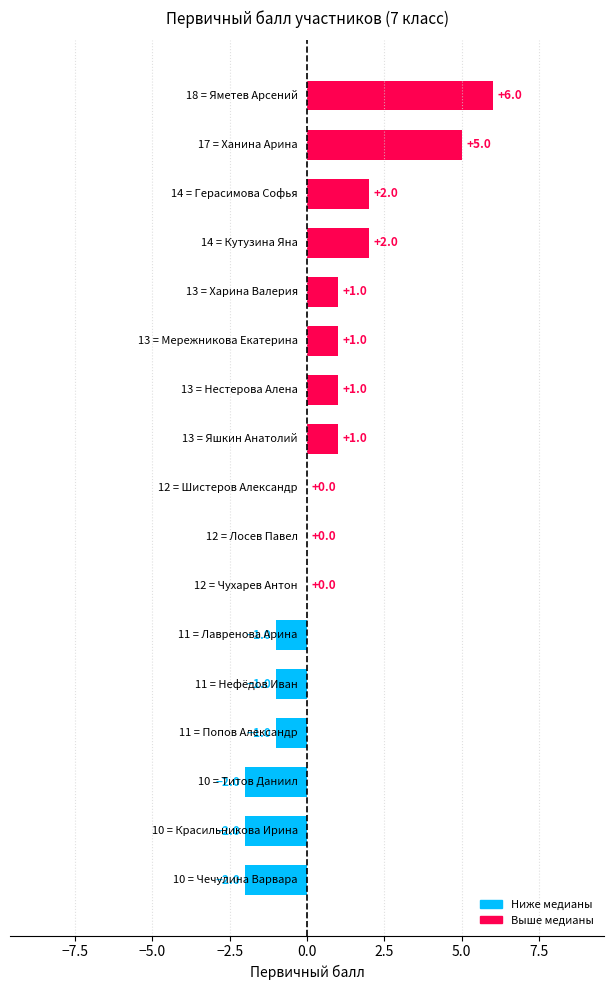

What is the sum of all values?

10